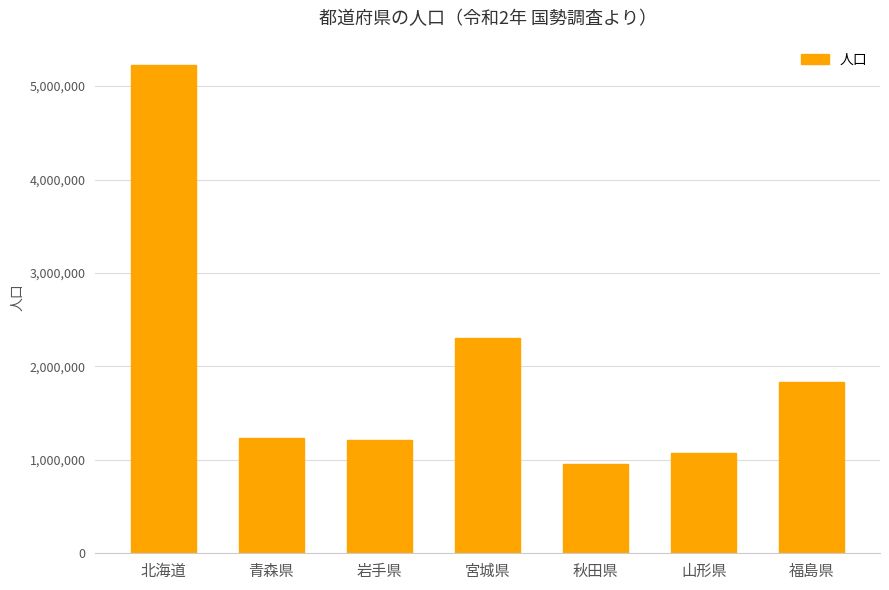

Between 北海道 and 秋田県, which is larger?

北海道